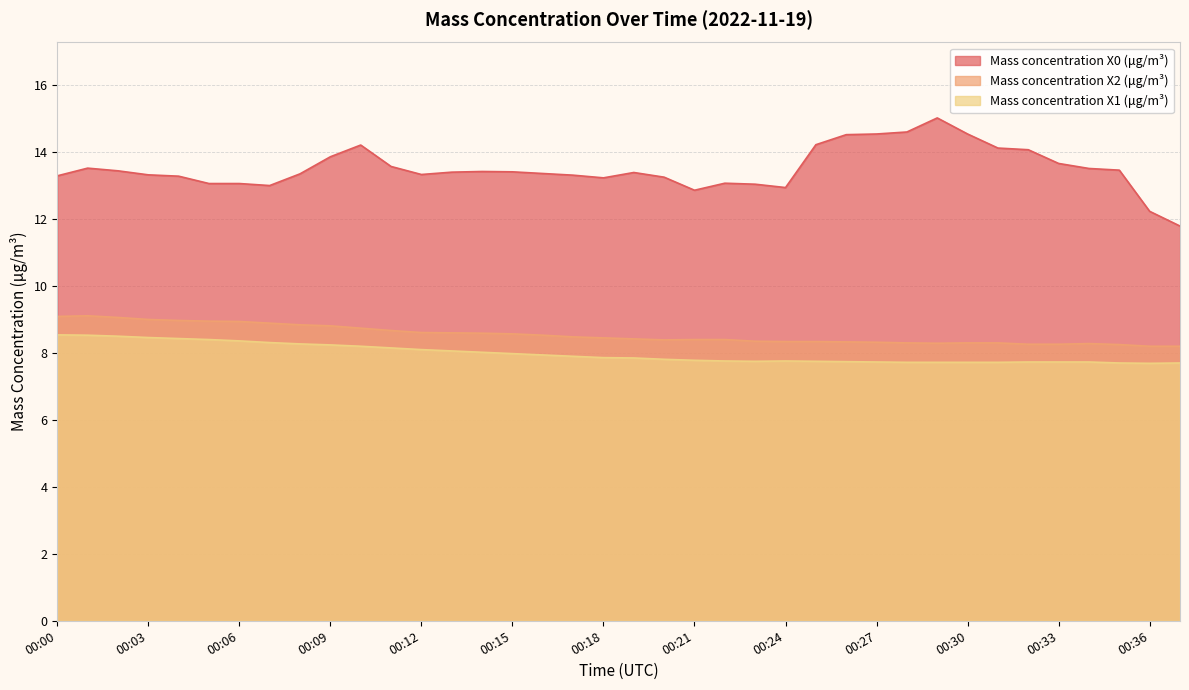

The Mass concentration X1 (μg/m³) series shows 8.0 at 00:15. True or false?

True